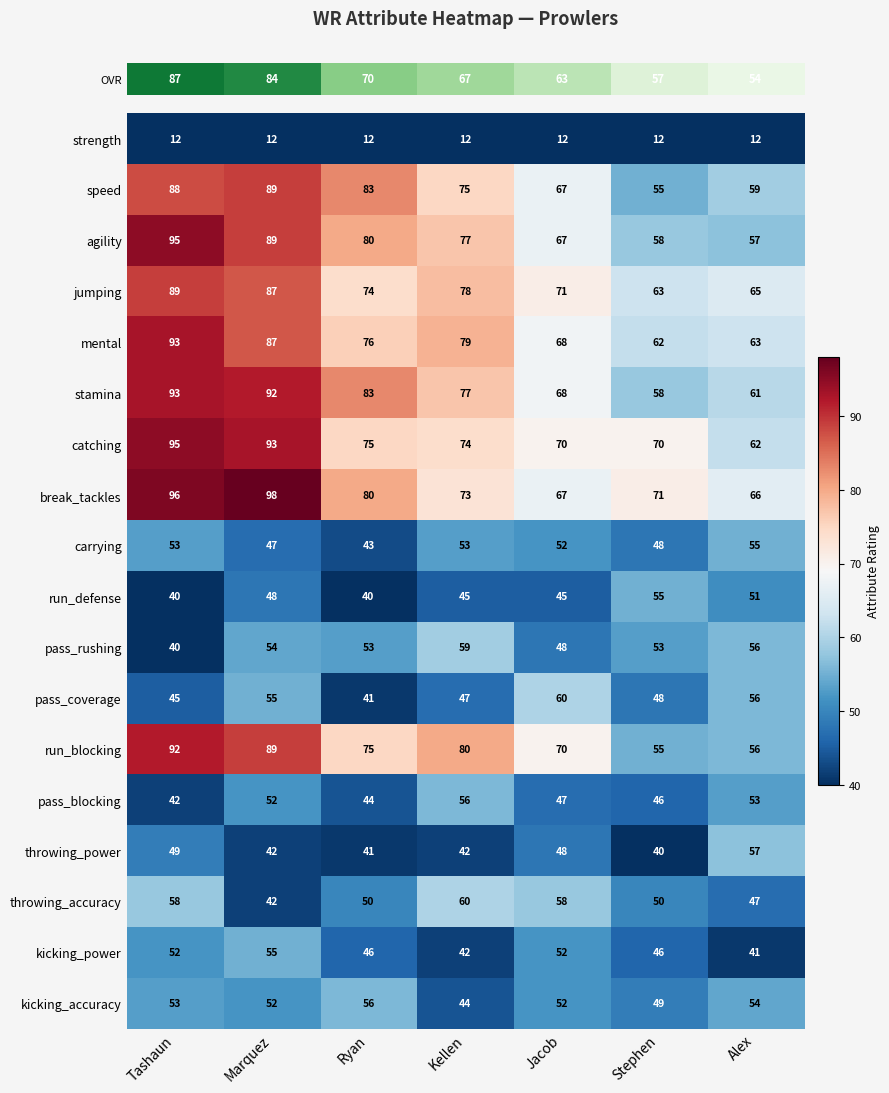

What is the sum of the kicking_accuracy values at Tashaun and Marquez?

105